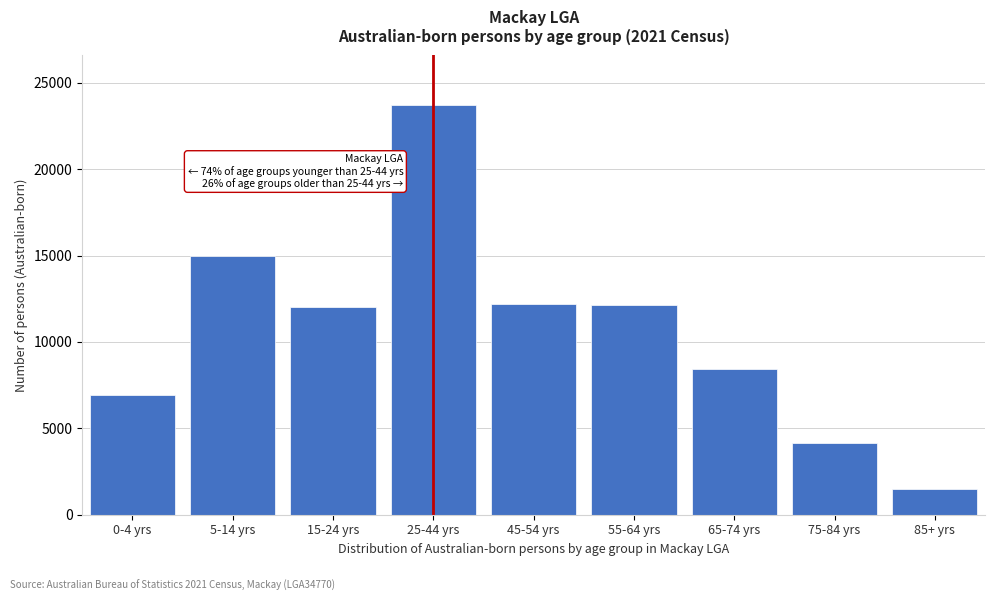

Which has a higher value, 0-4 yrs or 85+ yrs?

0-4 yrs